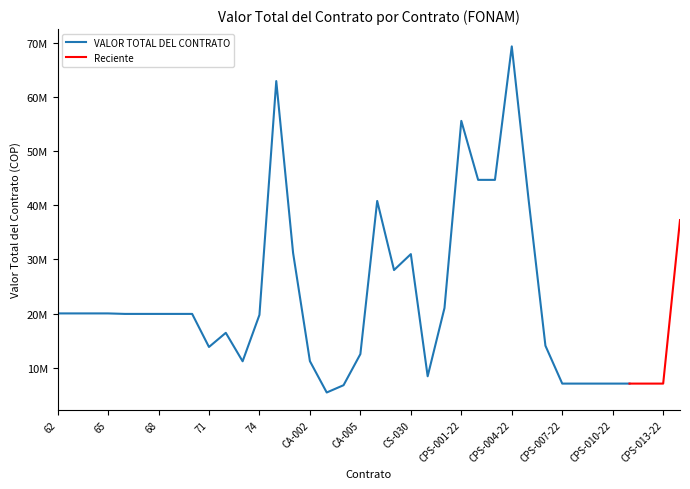

The chart shows a value of 7060000 at CPS-013-22. True or false?

True